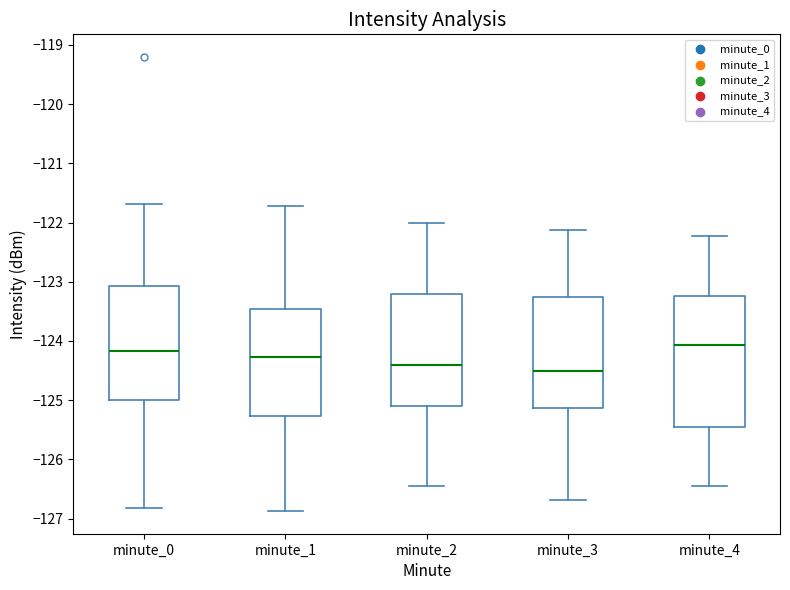

Which box's median line is the highest?

minute_4